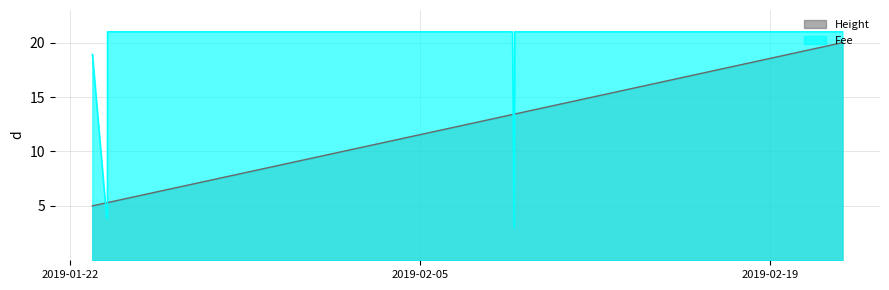

Which has a higher value, 2019-02-21 21:38:37 or 2019-01-23 10:59:20?

2019-02-21 21:38:37